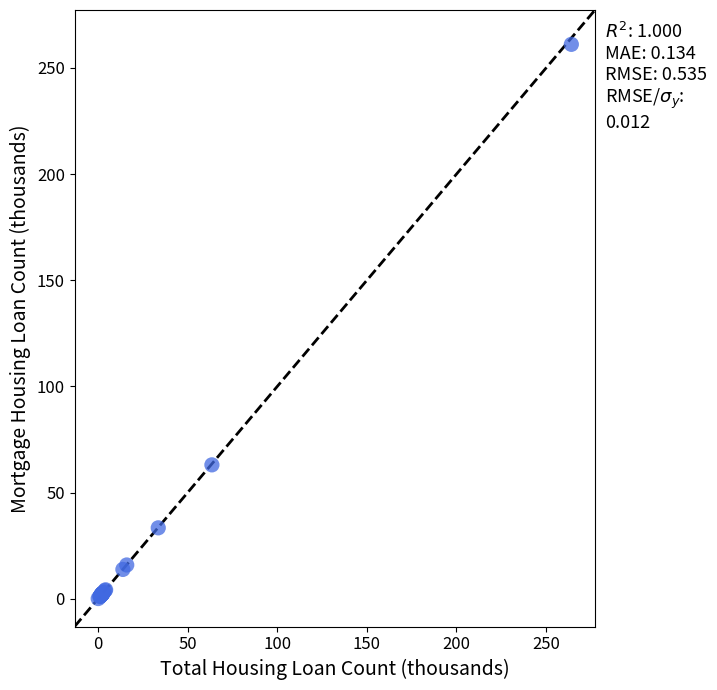

What Y value in the scatter plot is closest to 130?

63.0